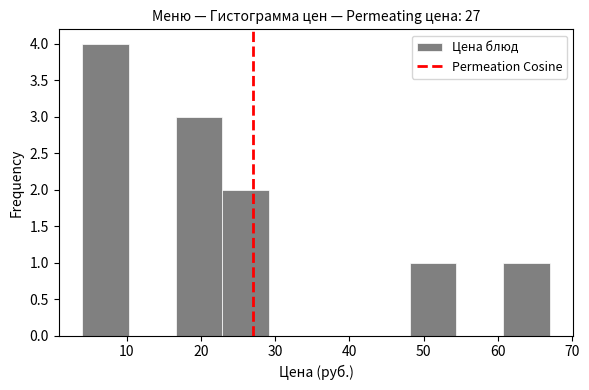

Over which range of the x-axis is the bar tallest?

4.0 to 10.3